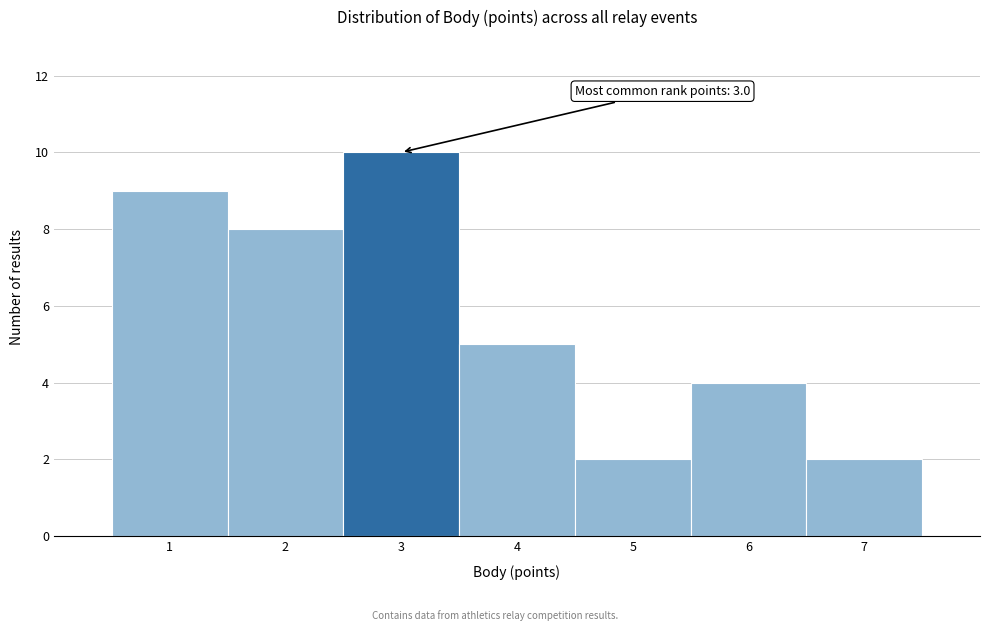

Which range on the x-axis has the tallest bar?

2.5 to 3.5